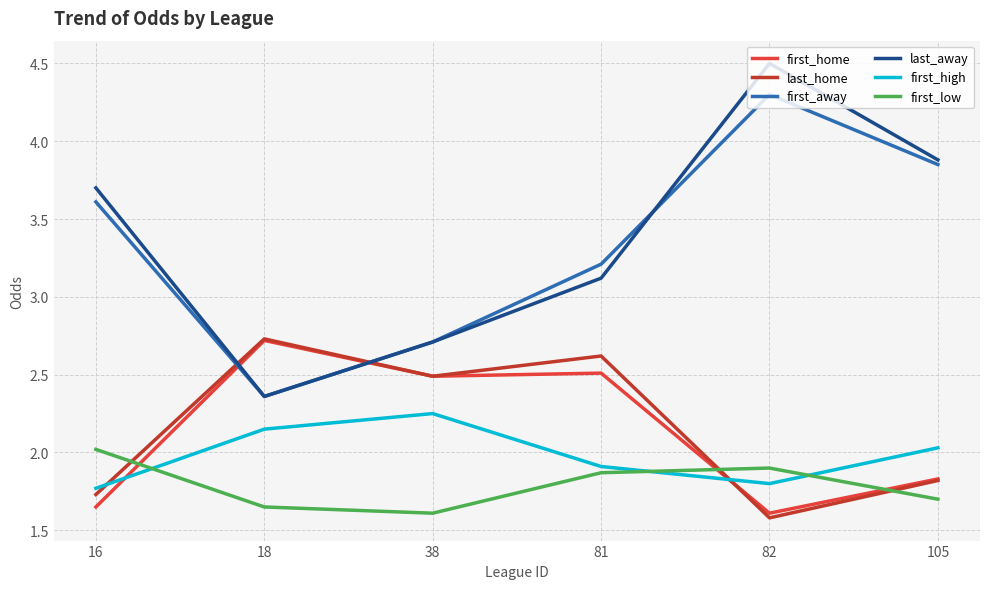

Where does the first_away series first go above 3?

16